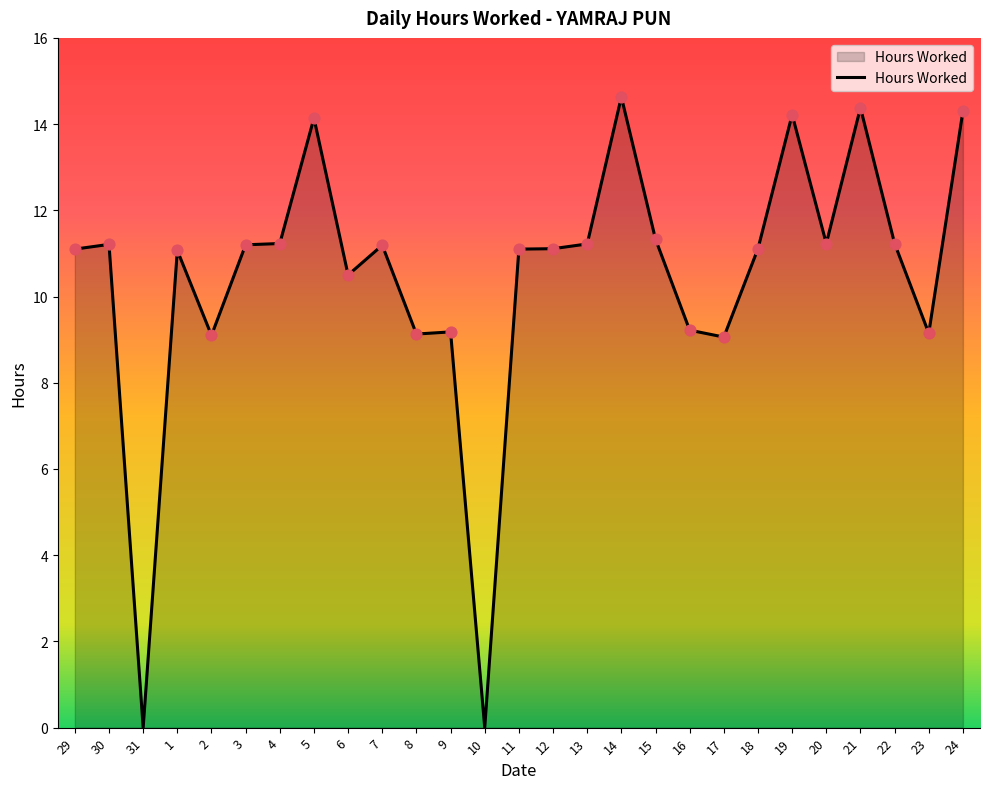

What is the change in value from 19 to 20?

-3.0